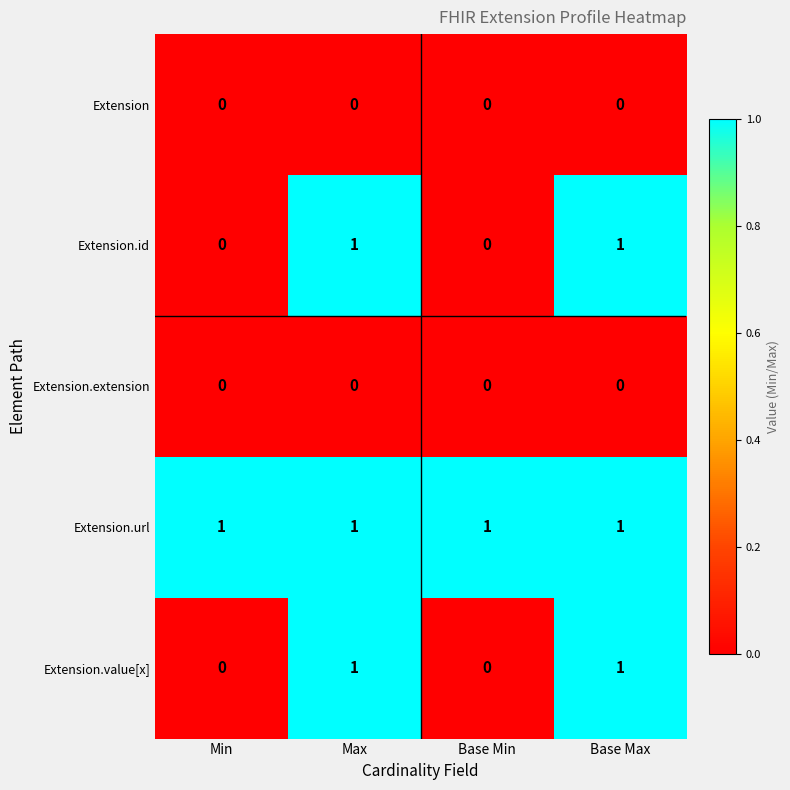

Count the number of categories in the chart.

4